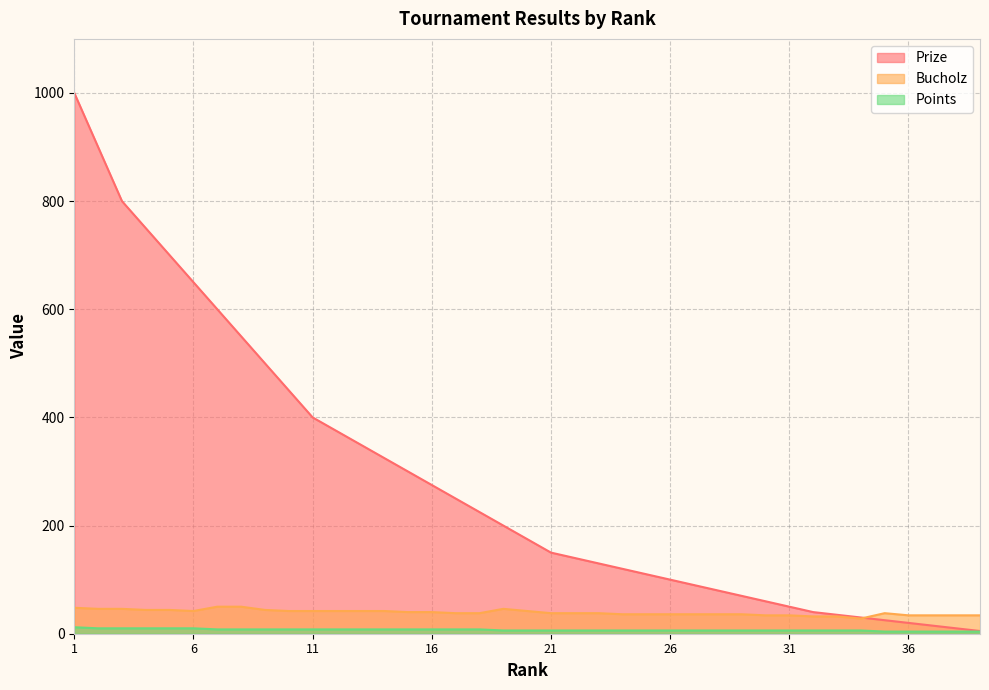

Reading left to right, transcribe all the data shown in this chart.

Prize: 1=1000	2=900	3=800	4=750	5=700	6=650	7=600	8=550	9=500	10=450	11=400	12=375	13=350	14=325	15=300	16=275	17=250	18=225	19=200	20=175	21=150	22=140	23=130	24=120	25=110	26=100	27=90	28=80	29=70	30=60	31=50	32=40	33=35	34=30	35=25	36=20	37=15	38=10	39=5
Bucholz: 1=48	2=46	3=46	4=44	5=44	6=42	7=50	8=50	9=44	10=42	11=42	12=42	13=42	14=42	15=40	16=40	17=38	18=38	19=46	20=42	21=38	22=38	23=38	24=36	25=36	26=36	27=36	28=36	29=36	30=34	31=34	32=32	33=32	34=28	35=38	36=34	37=34	38=34	39=34
Points: 1=12	2=10	3=10	4=10	5=10	6=10	7=8	8=8	9=8	10=8	11=8	12=8	13=8	14=8	15=8	16=8	17=8	18=8	19=6	20=6	21=6	22=6	23=6	24=6	25=6	26=6	27=6	28=6	29=6	30=6	31=6	32=6	33=6	34=6	35=4	36=4	37=4	38=4	39=4